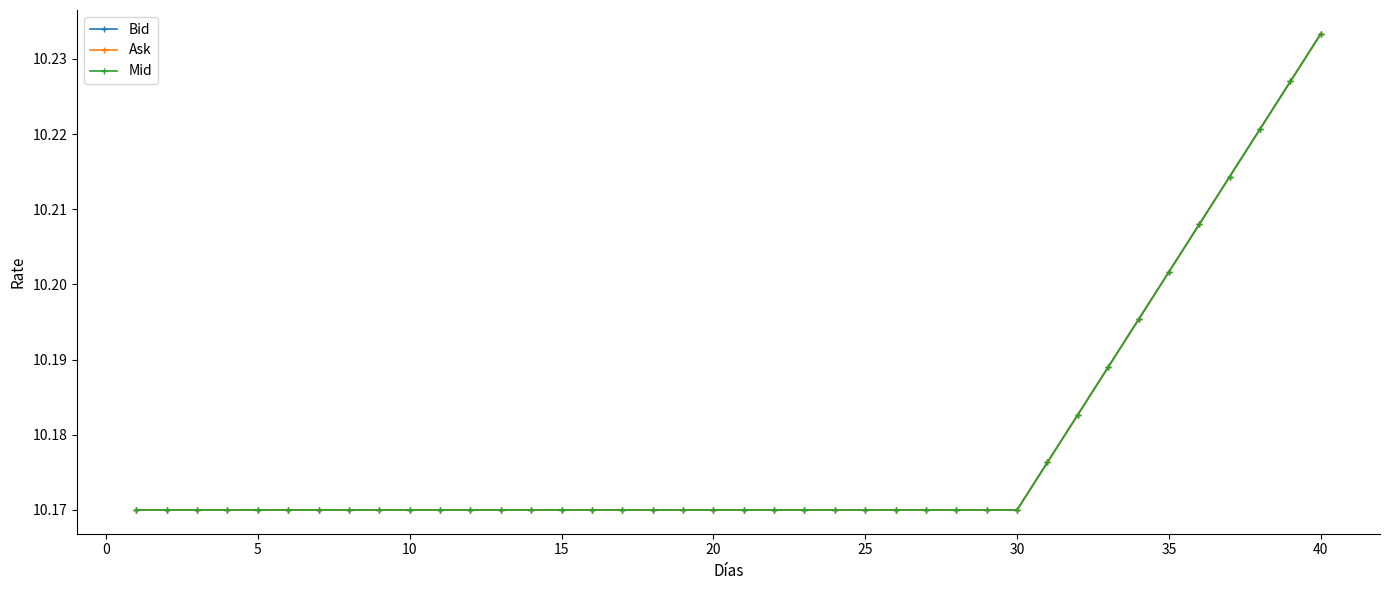

True or false: Ask has more than 0 points higher than both neighbors.

False